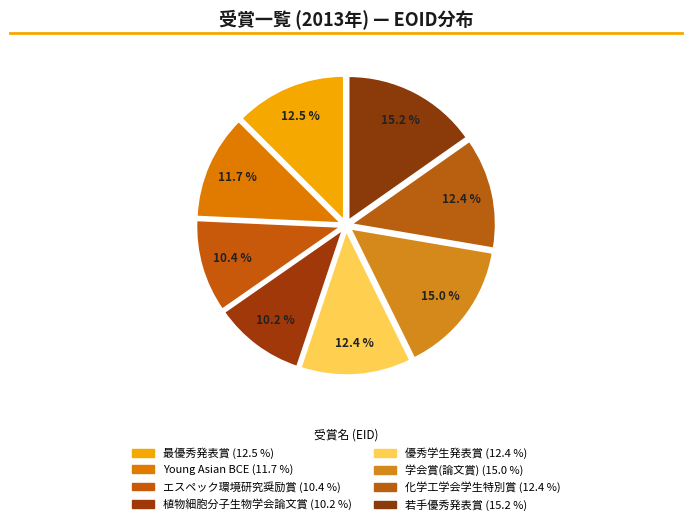

Count the number of slices in the pie.

8